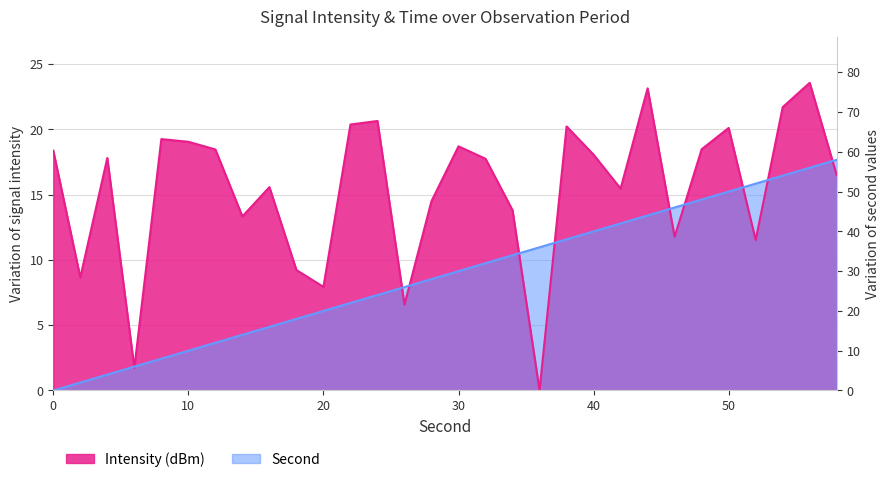

True or false: the data shows 0.6 at 2.

True